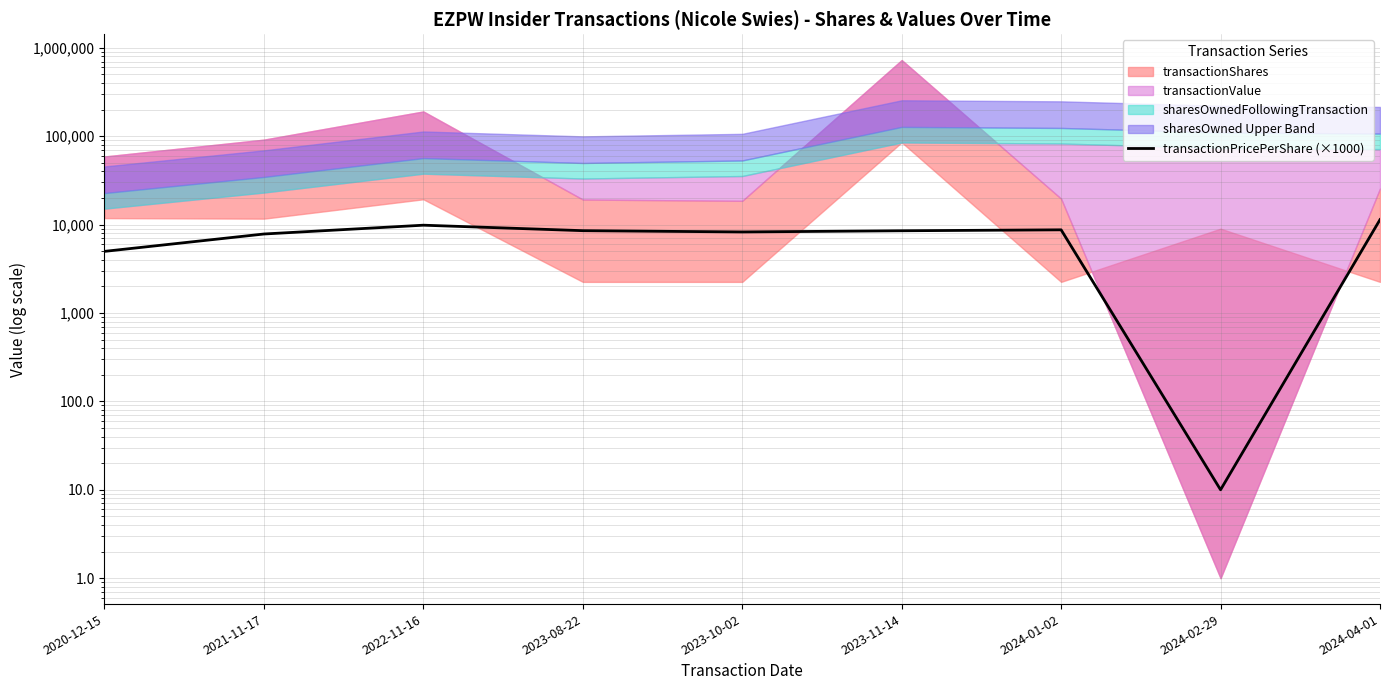

What is the approximate value at 2024-01-02, to the nearest 10?

8730